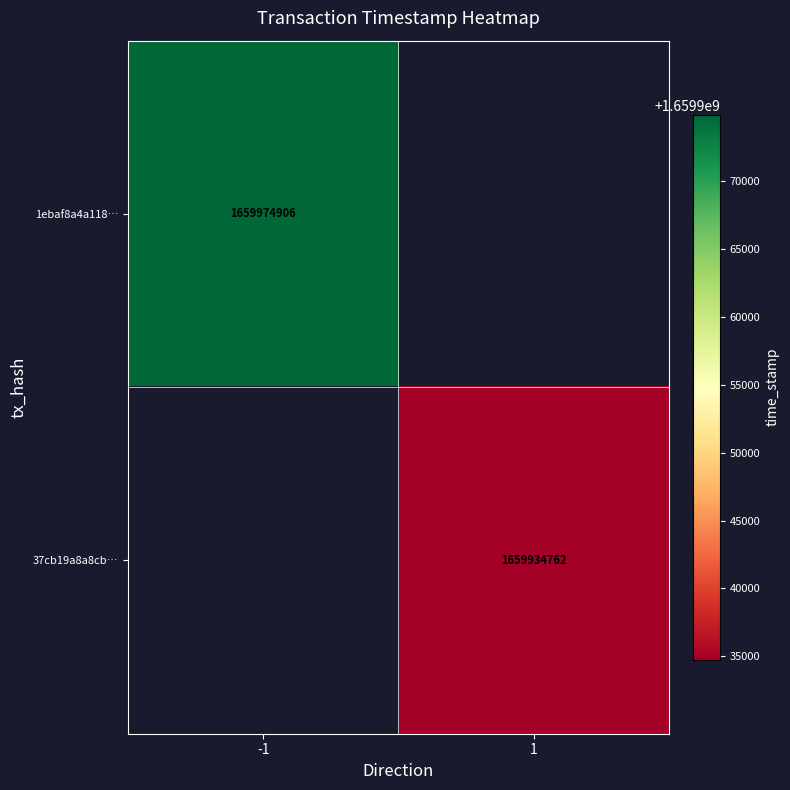

At how many categories does at least one series exceed 1659959494?

1